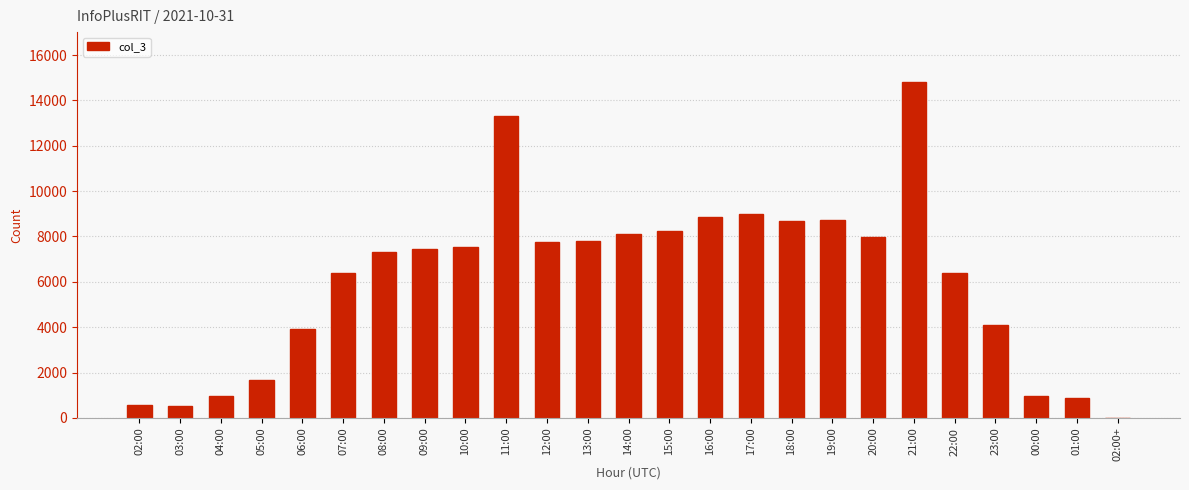

Which category has the highest value across all series?

21:00